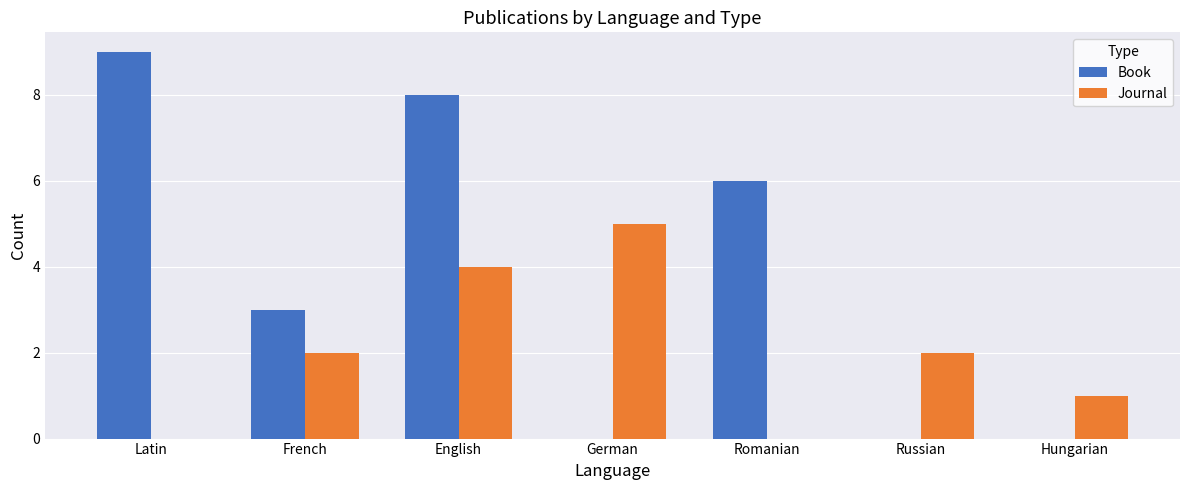

Which series changed the most between German and Russian?

Journal